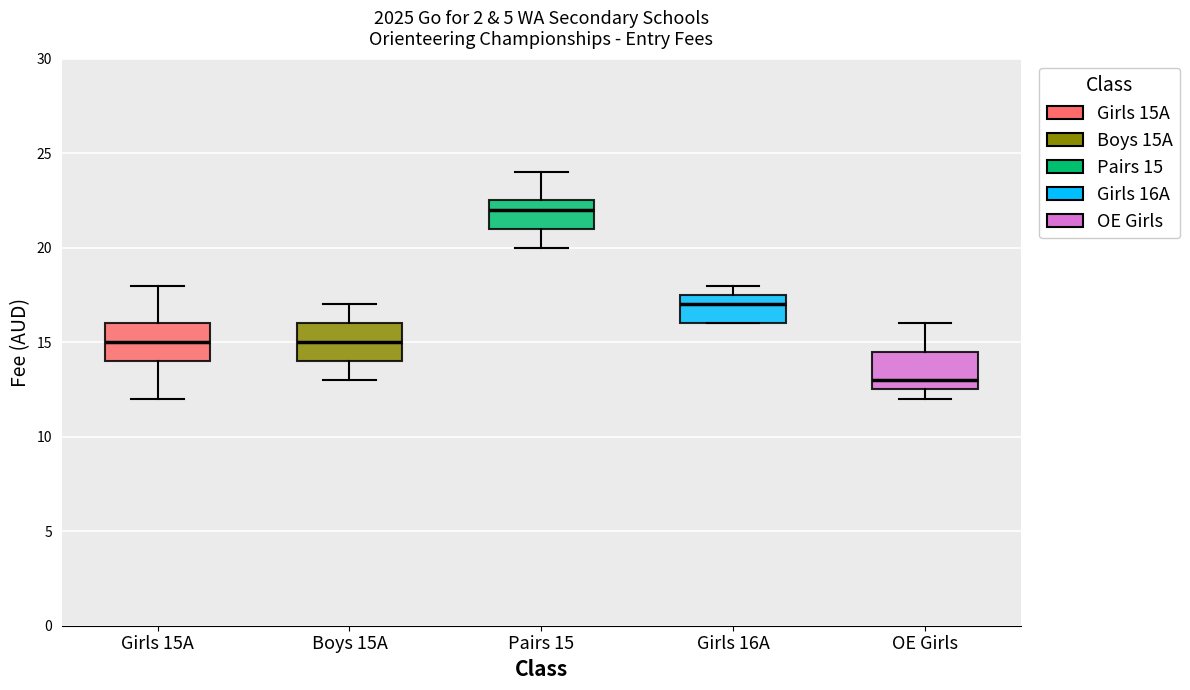

Where does the median line of the box for Pairs 15 sit on the y-axis? The values are not printed on the chart, so give them approximately, as read against the axis.

22.0